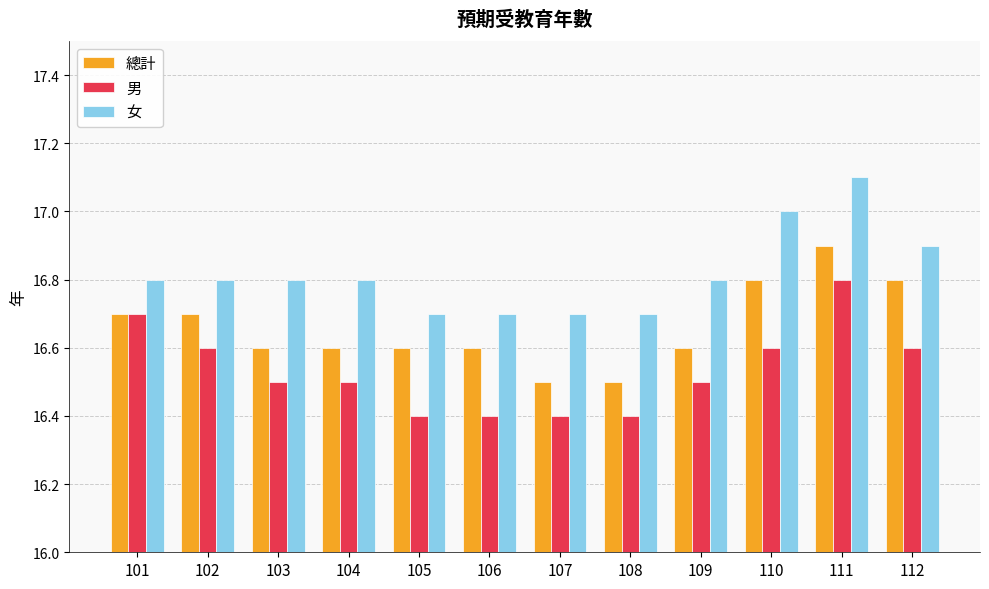

Count the 總計 values in the range 16 to 17.

12